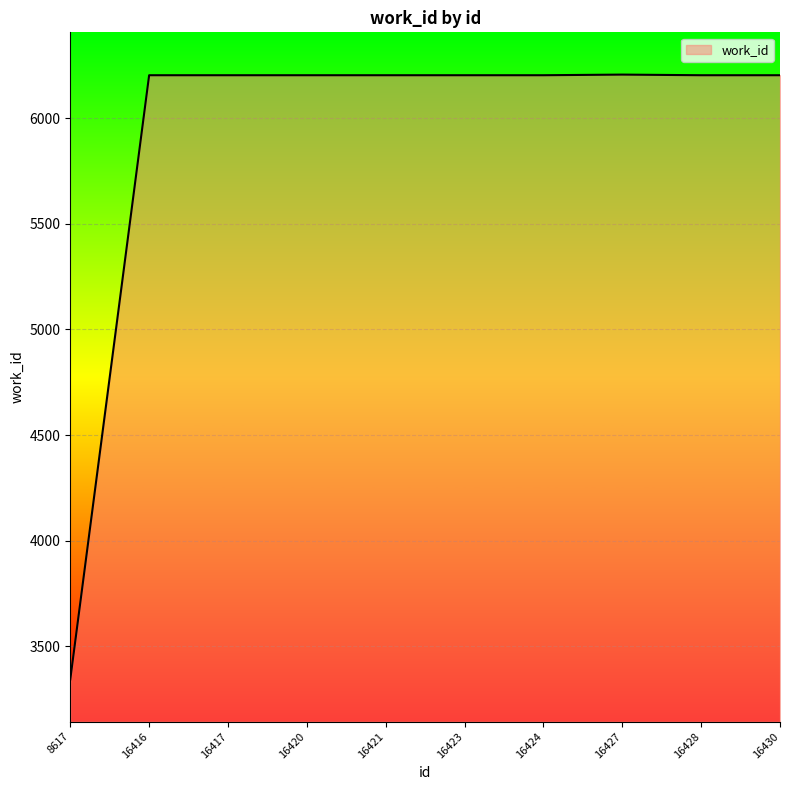

What is the maximum value shown in the chart?

6206